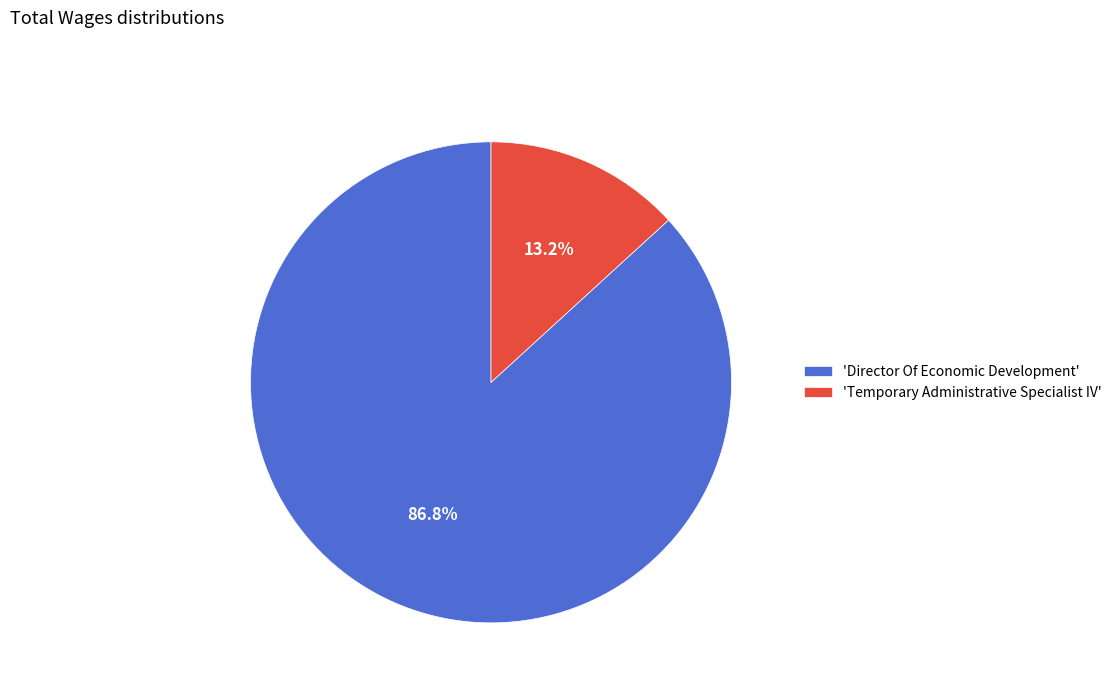

Which has a higher value, 'Temporary Administrative Specialist IV' or 'Director Of Economic Development'?

'Director Of Economic Development'